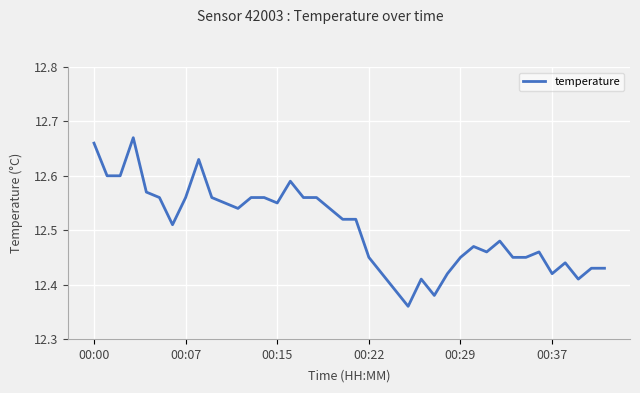

What is the difference between the maximum and minimum values?

0.3